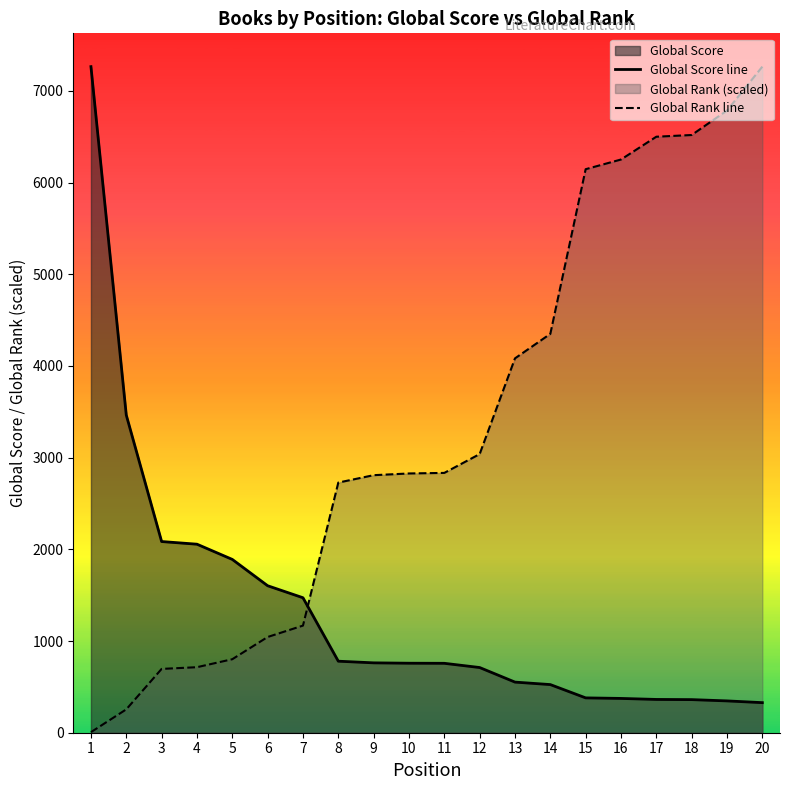

Reading right to left, transcribe all the data shown in this chart.

Global Score line: 328.0	347.0	361.0	363.0	374.0	380.0	525.0	552.0	711.0	757.0	758.0	762.0	780.0	1472.0	1603.0	1890.0	2056.0	2085.0	3464.0	7264.0
Global Rank line: 7264.0	6785.5	6518.3	6499.7	6251.1	6145.5	4349.7	4082.5	3038.6	2833.5	2827.3	2808.7	2727.9	1168.2	1043.9	801.6	714.6	696.0	254.8	6.2